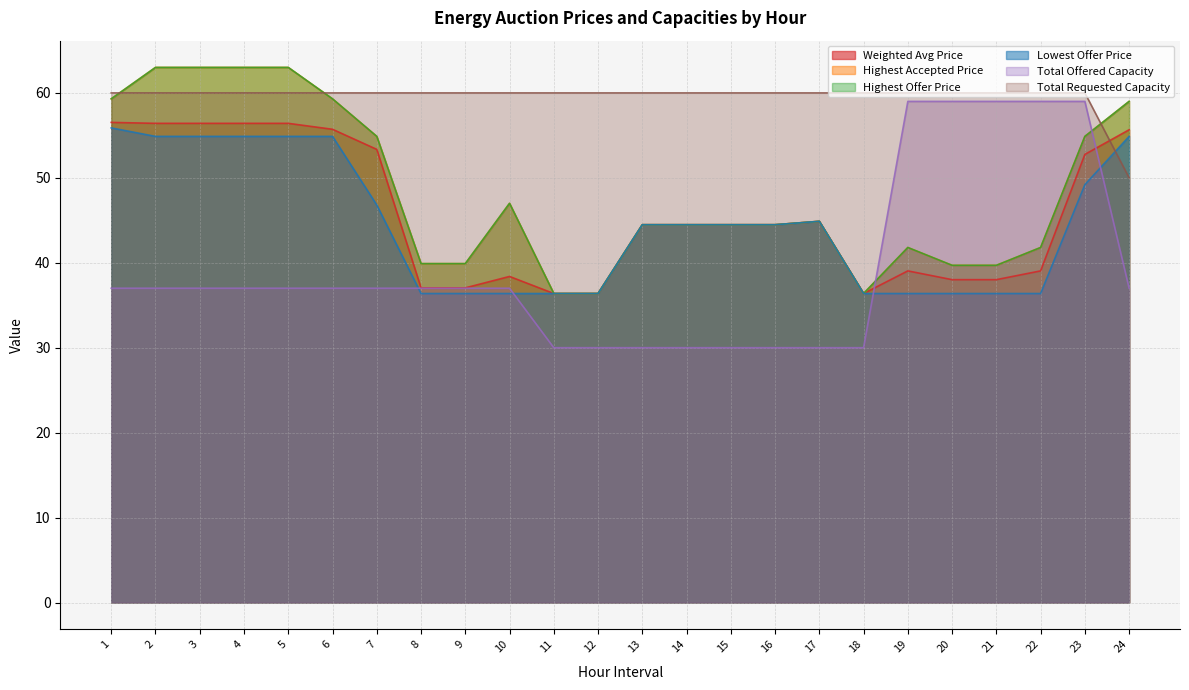

True or false: Lowest Offer Price and Highest Offer Price intersect in this chart.

False